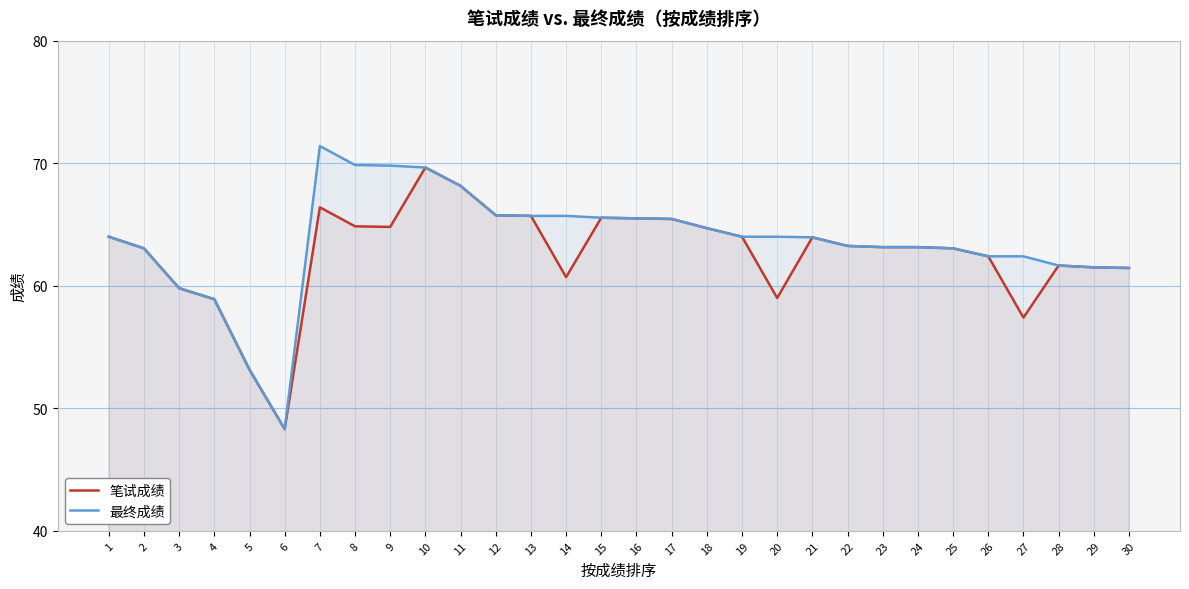

Does the chart have visible grid lines?

Yes